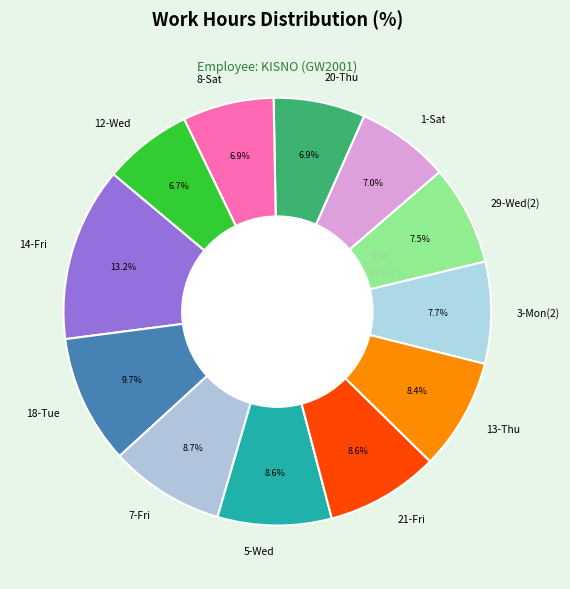

What percentage is NOT represented by 20-Thu?

93.1%